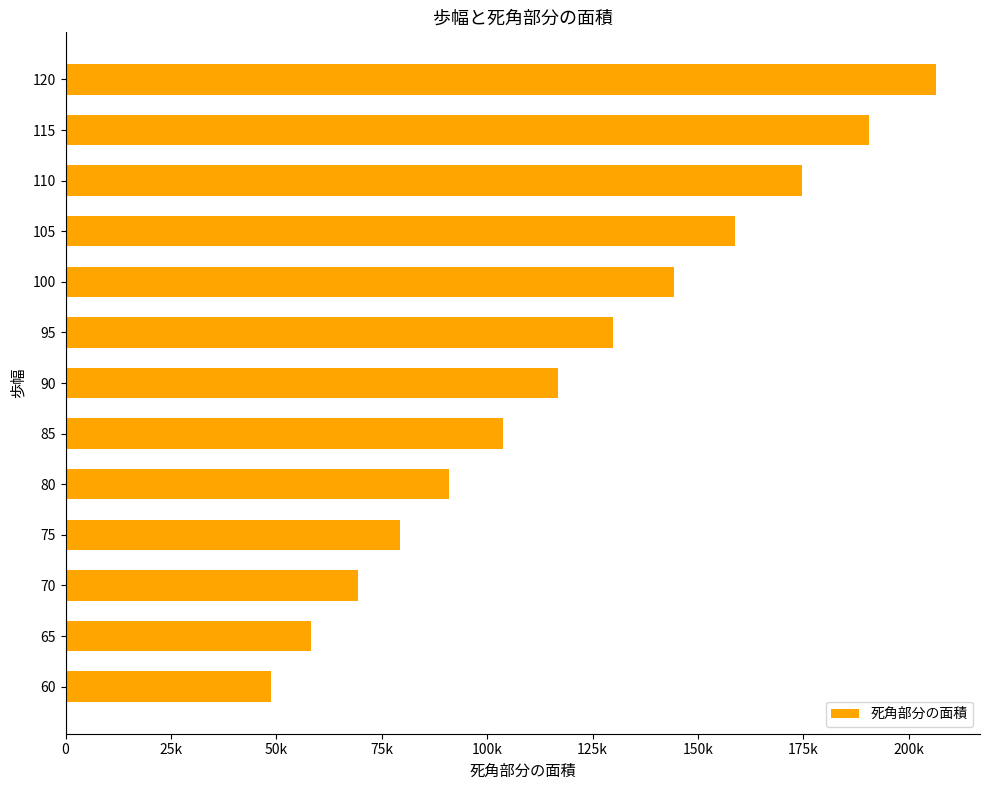

List the labels in order of value, smallest first.

60, 65, 70, 75, 80, 85, 90, 95, 100, 105, 110, 115, 120